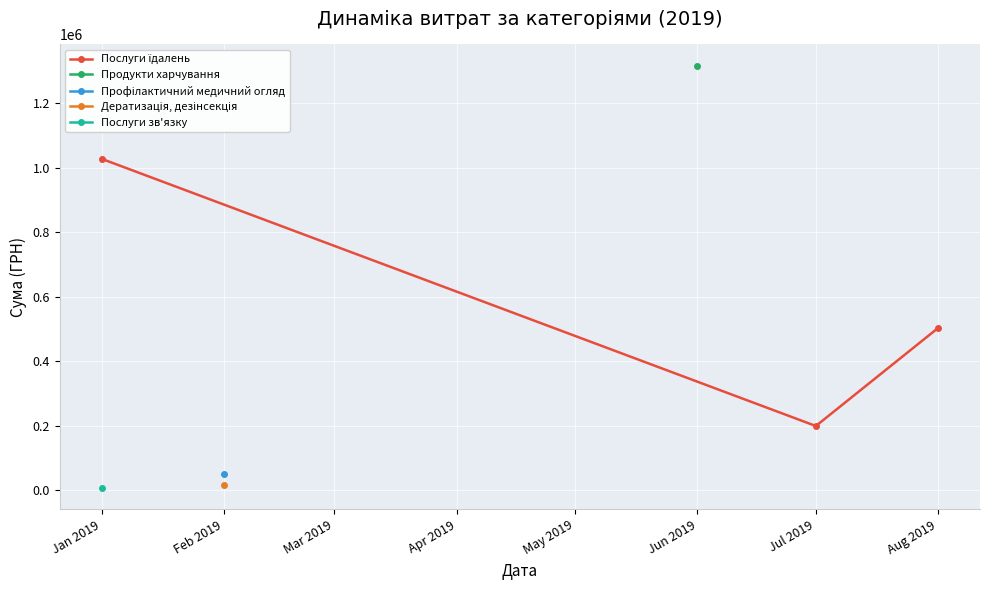

What is the sum of the values at Feb 2019 and Mar 2019?

703510.5